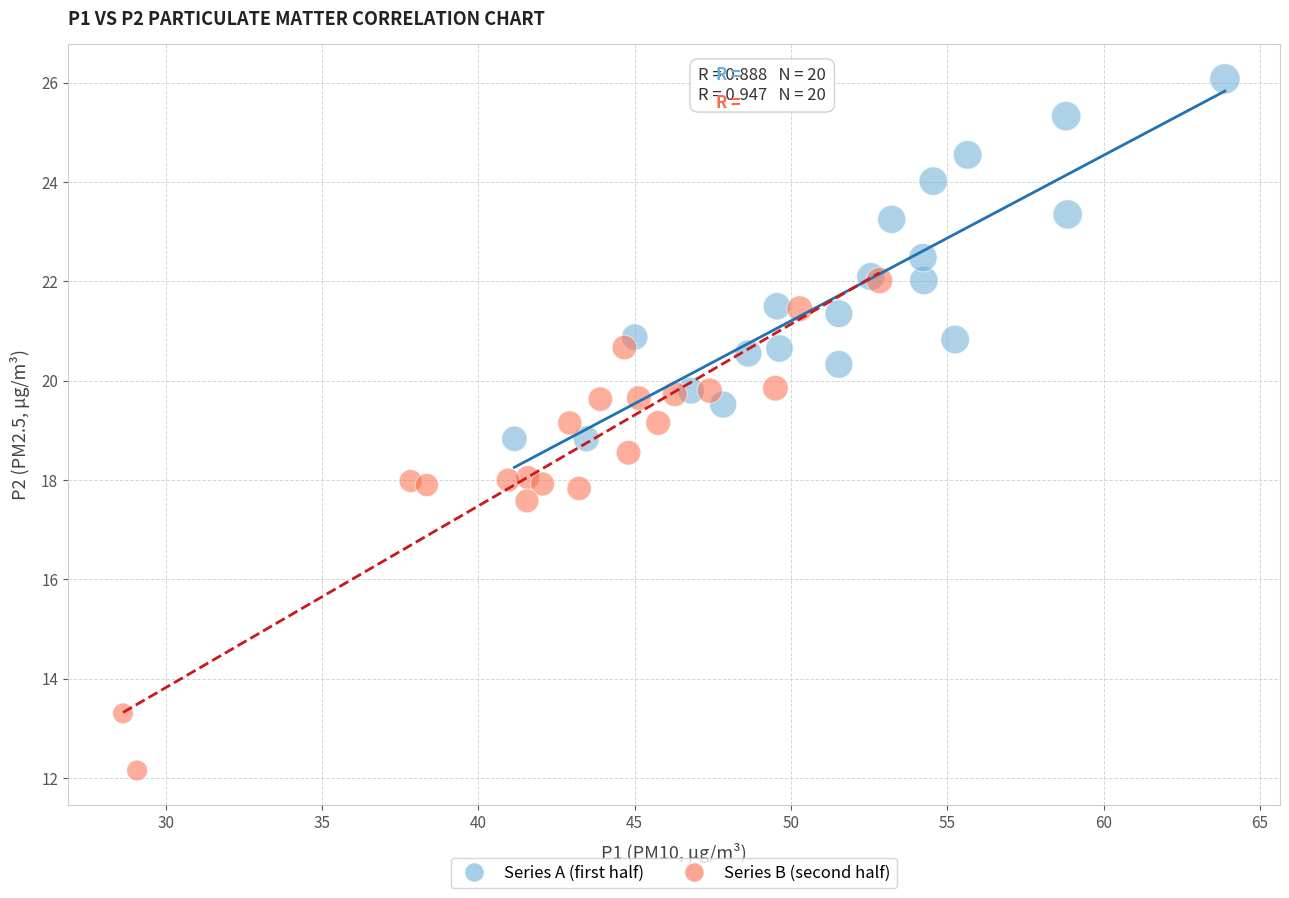

Which series has the largest Y range (max minus min)?

Series B (second half)